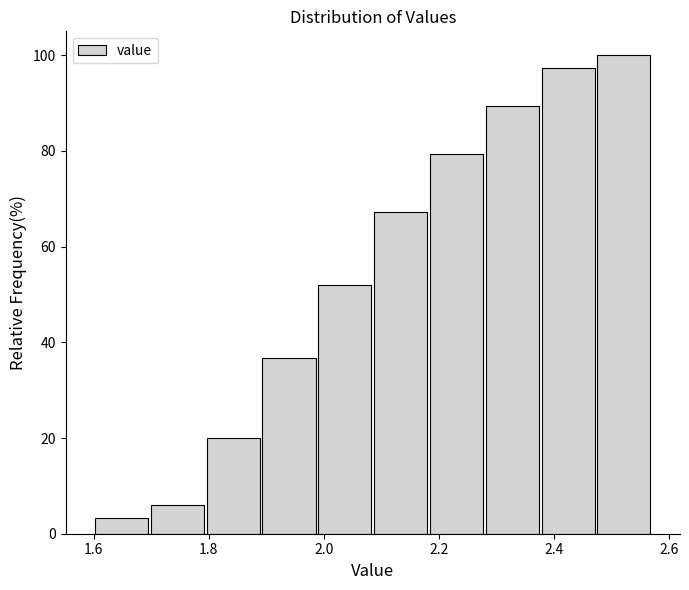

Over which range of the x-axis is the bar tallest?

2.48 to 2.58